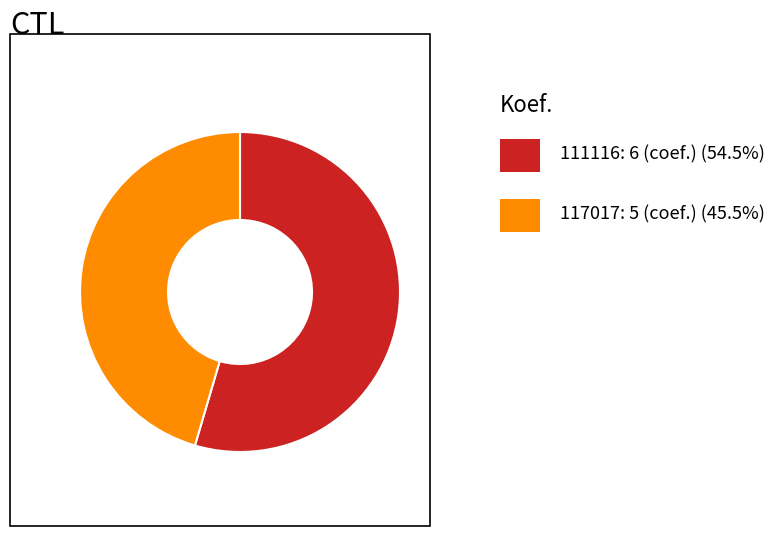

Is there a majority slice in this chart?

Yes